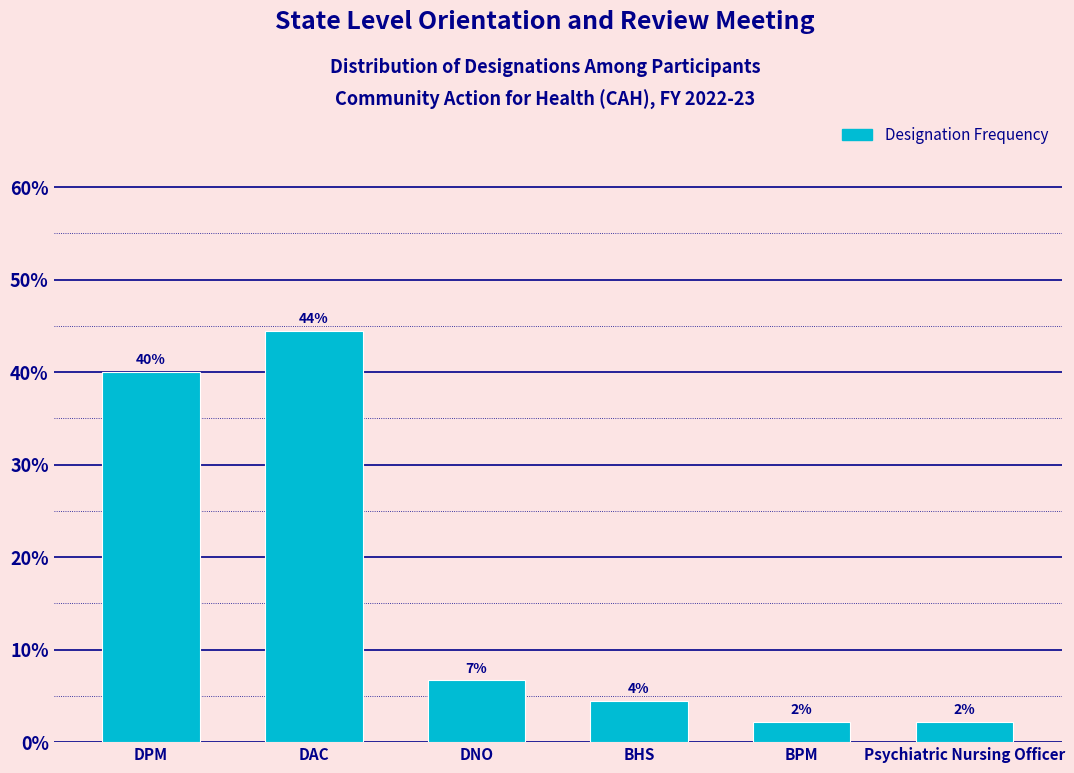

Are the bars horizontal?

No